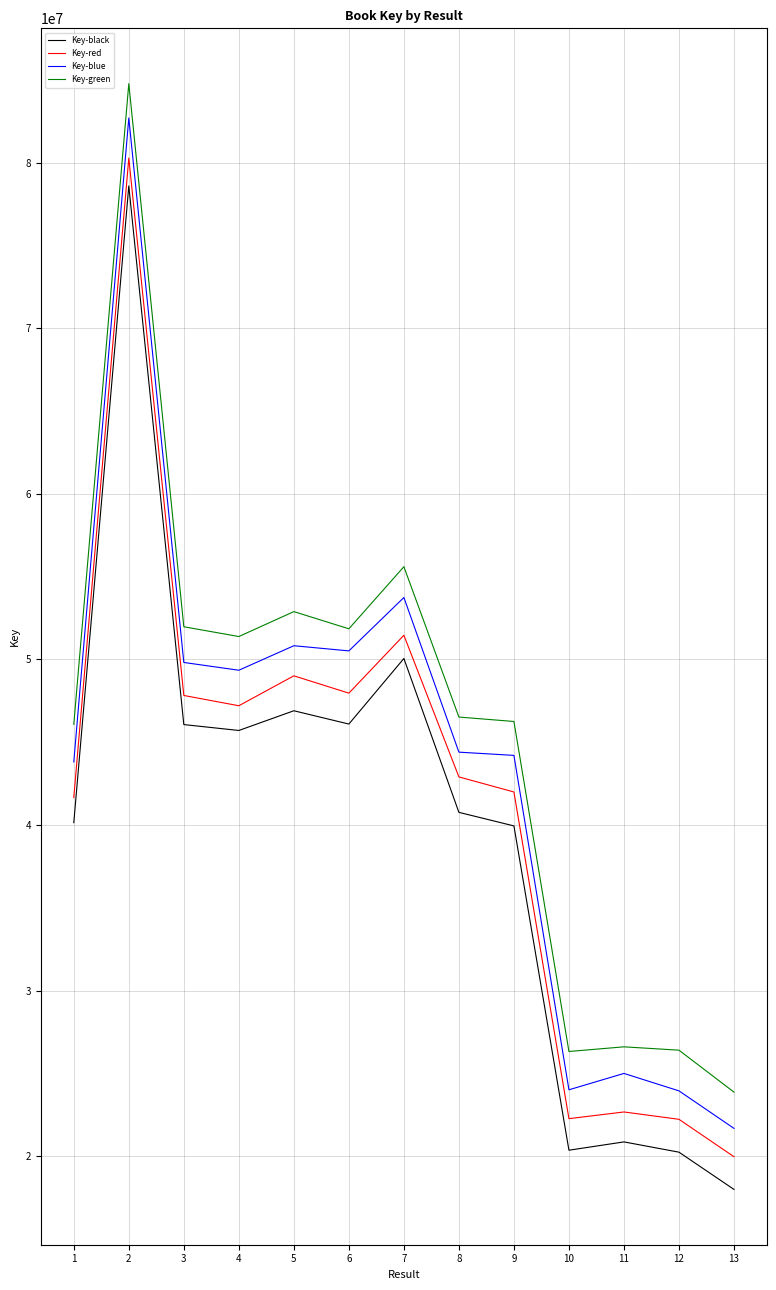

At which label does Key-blue first exceed 44402269?

2